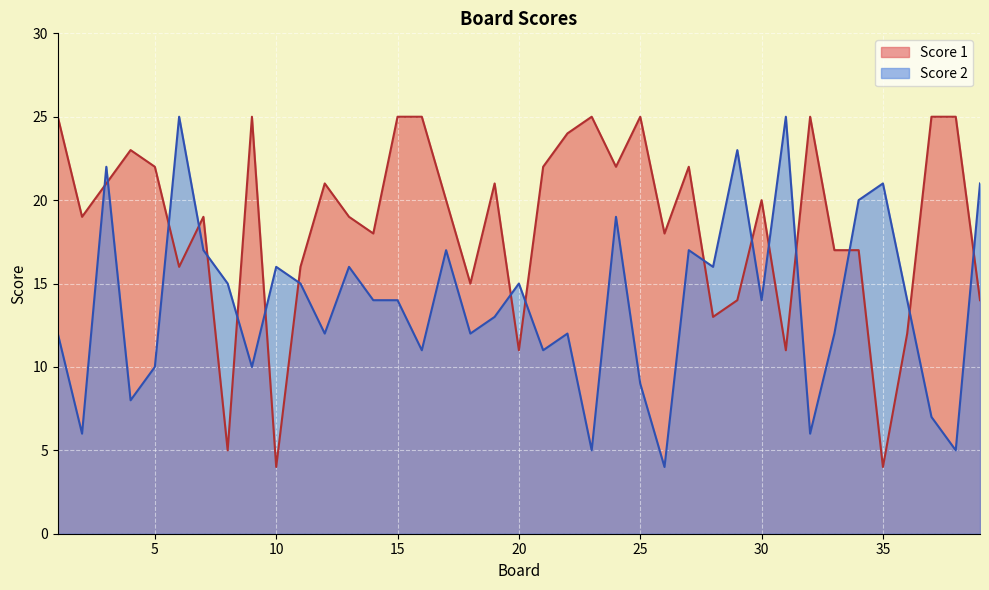

How many intersections are there between Score 2 and Score 1?

17